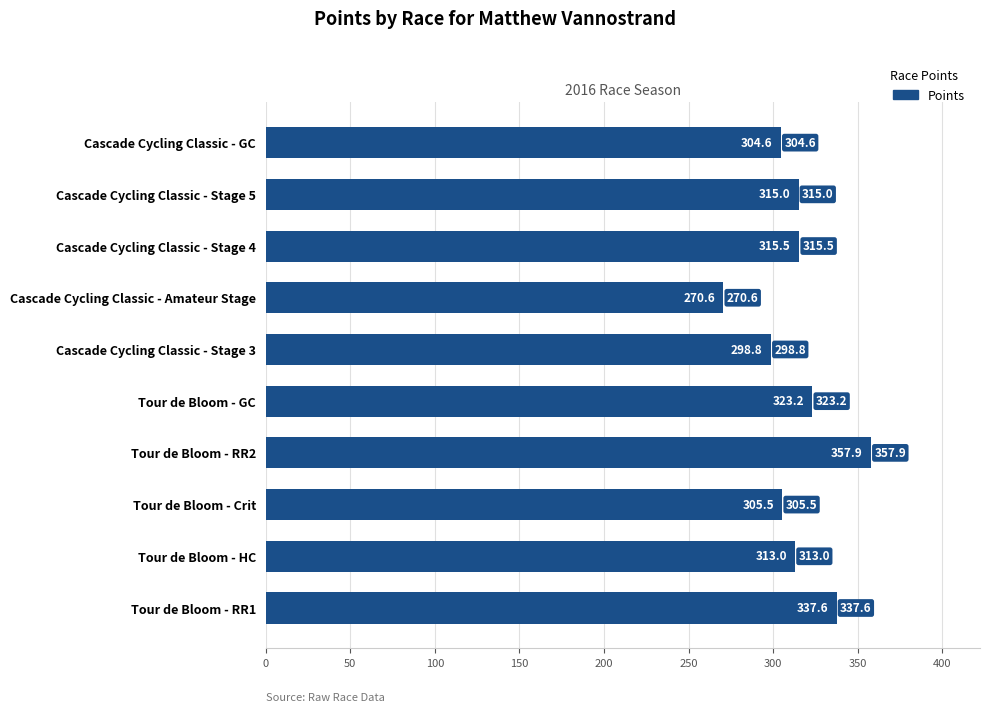

Which has a higher value, Cascade Cycling Classic - Amateur Stage or Tour de Bloom - RR1?

Tour de Bloom - RR1